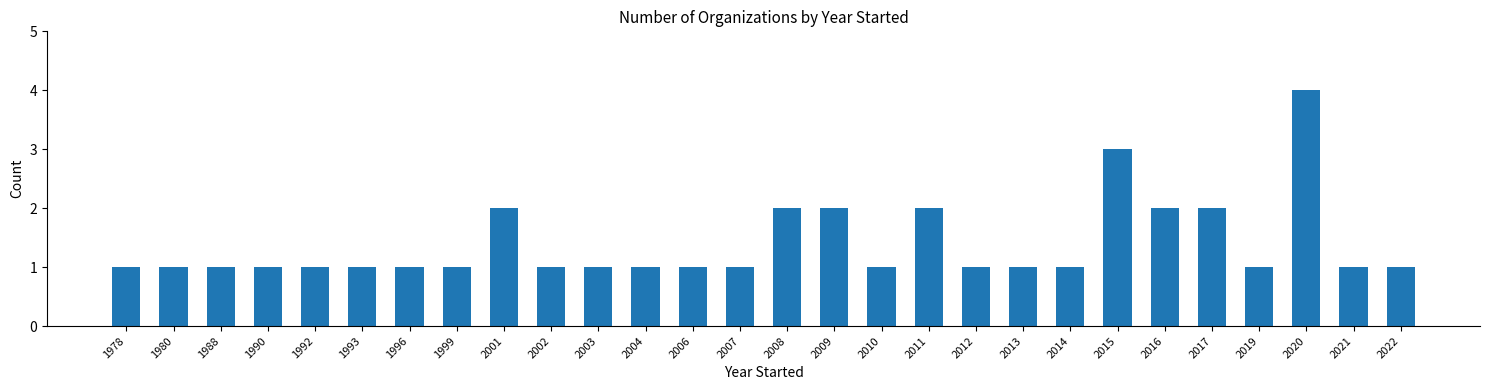

How many categories are shown in the chart?

28